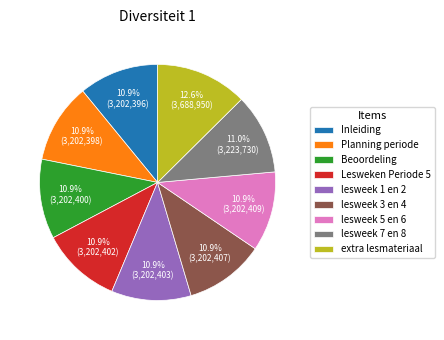

The lesweek 1 en 2 slice represents 19% of the pie. True or false?

False